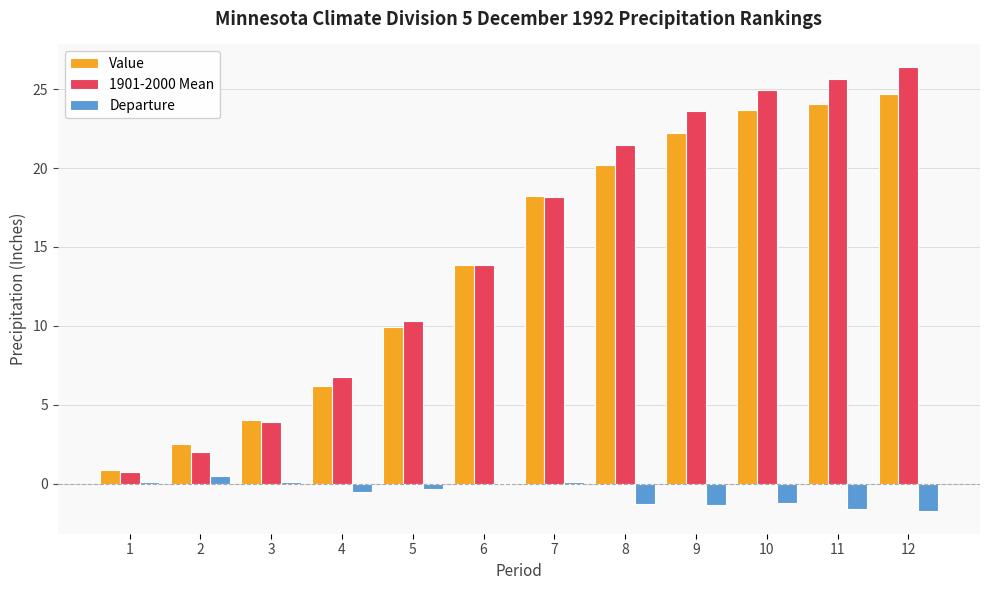

What is the difference between the Departure values at 8 and 6?

1.3